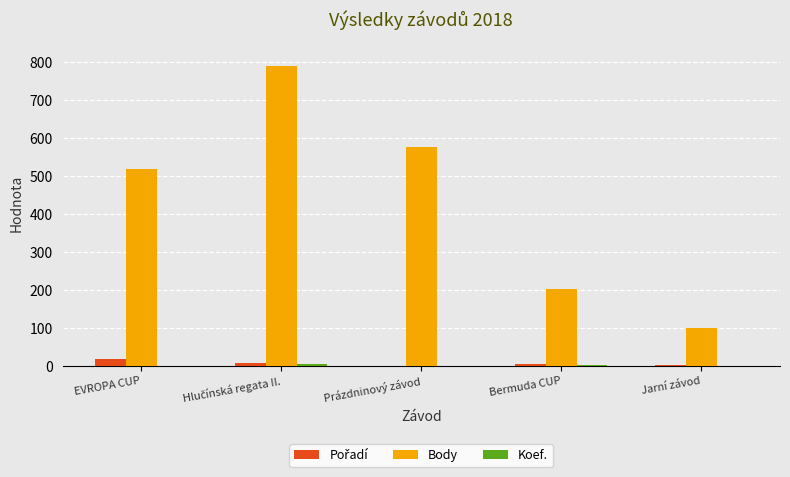

At which label is Body closest to 446?

EVROPA CUP